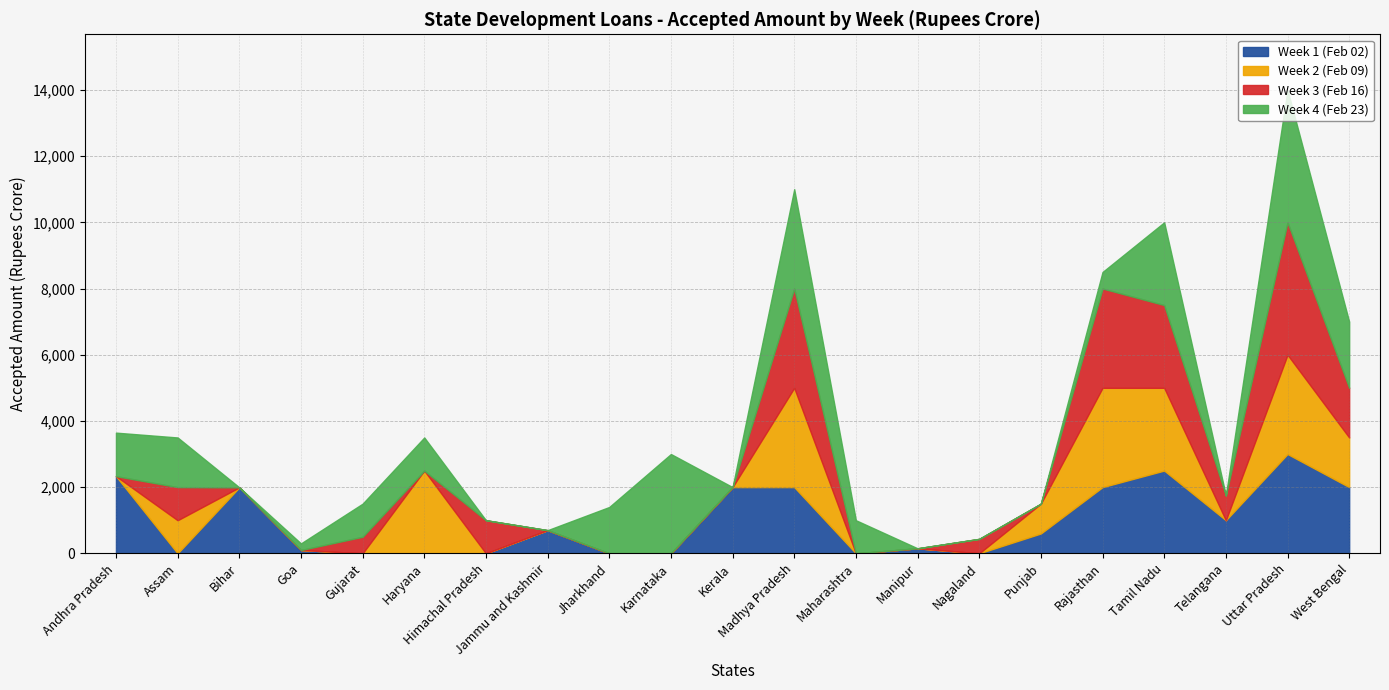

Between which two adjacent categories do Week 4 (Feb 23) and Week 1 (Feb 02) first intersect?

Andhra Pradesh and Assam